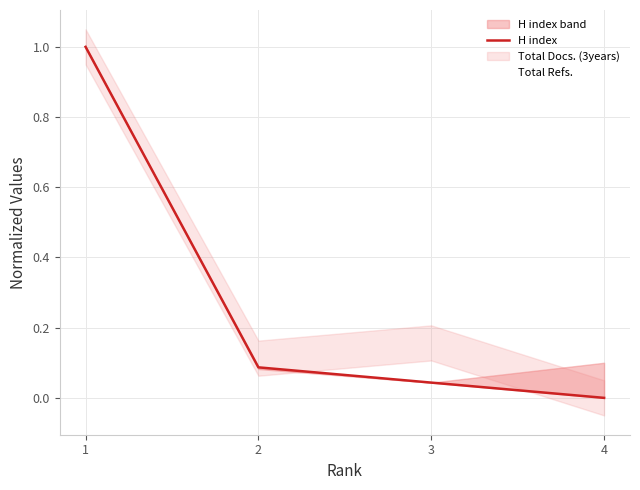

Where do Total Refs. and H index first cross each other?

3 and 4